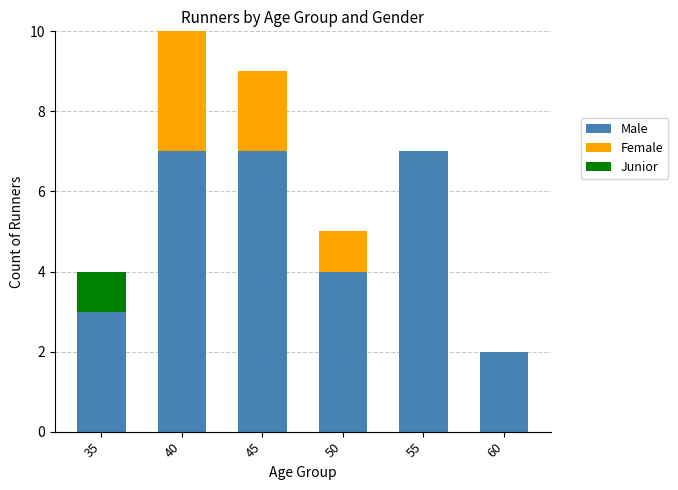

What is the total value across all series at 45?

9